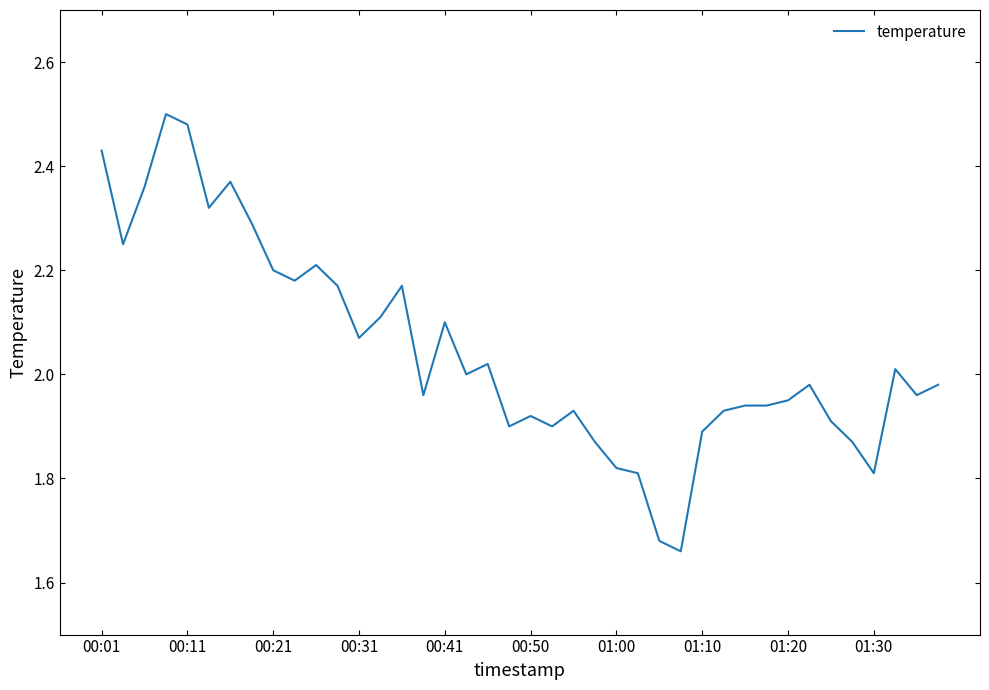

What is the difference between the maximum and minimum values?

0.8